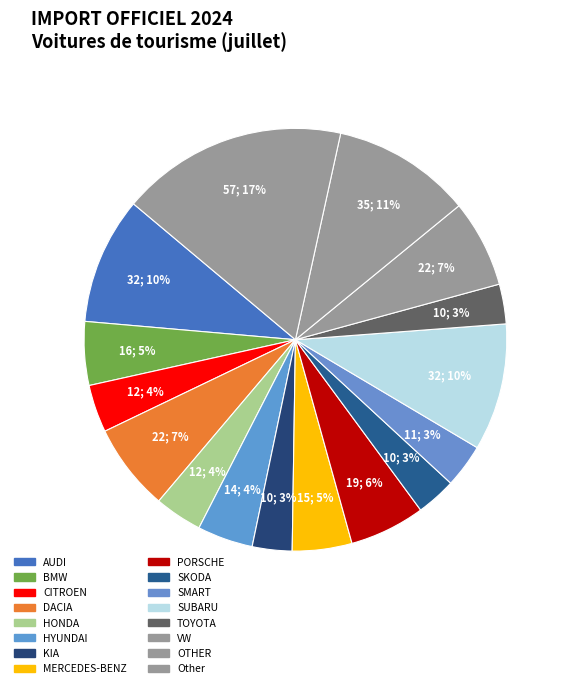

Is there any slice that represents more than half of the pie?

No